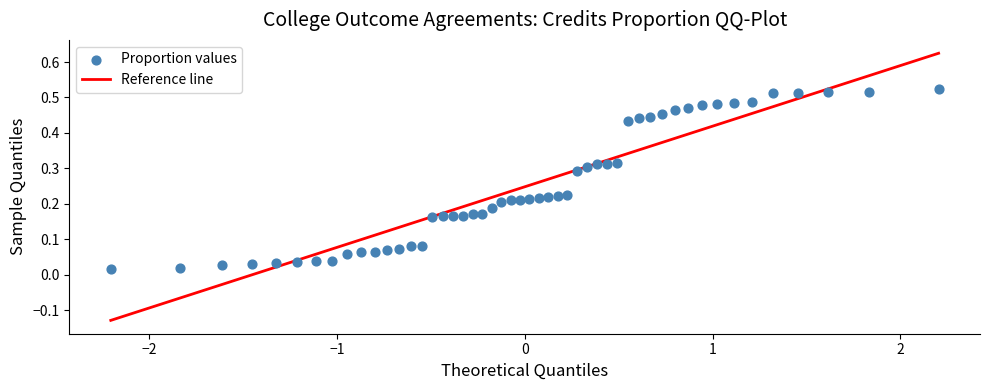

What is the range of X values (max minus min)?

4.4